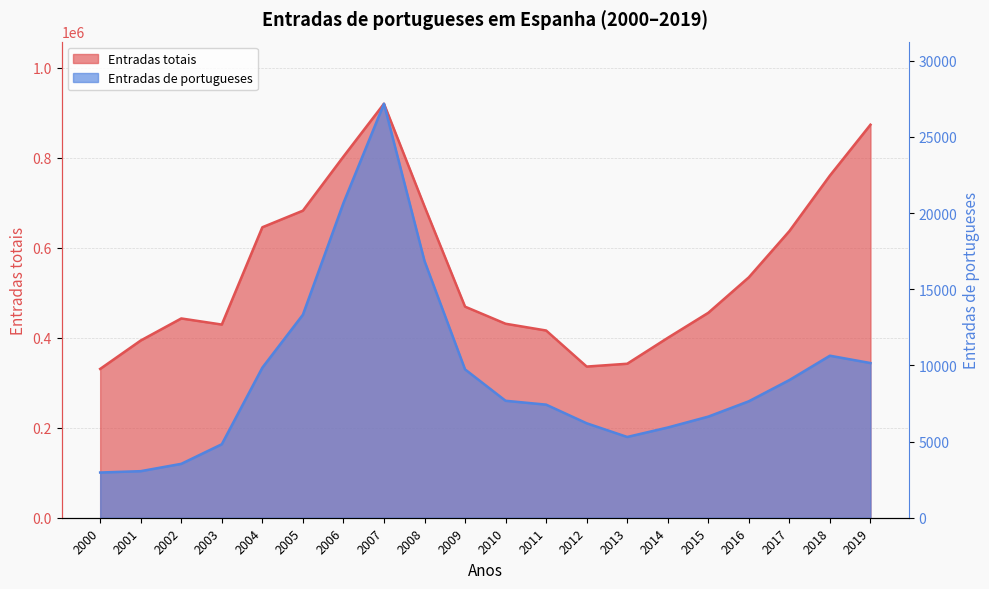

What is the average value of the Entradas totais series?

549975